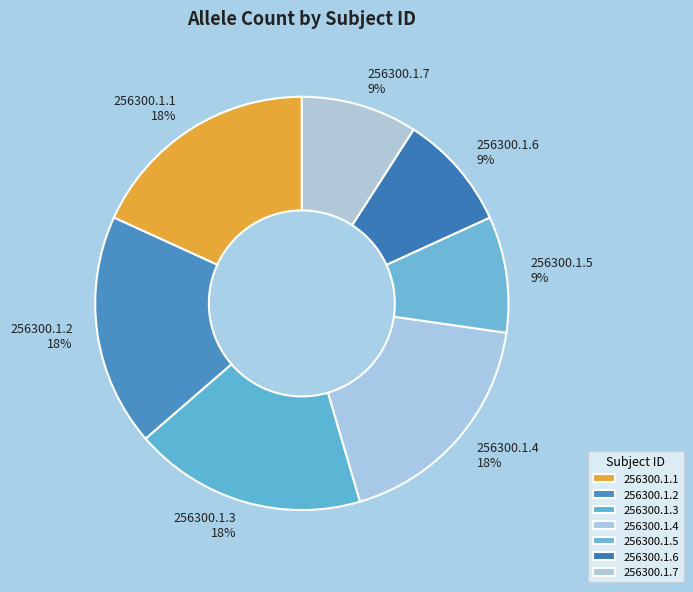

How many slices are in this pie chart?

7